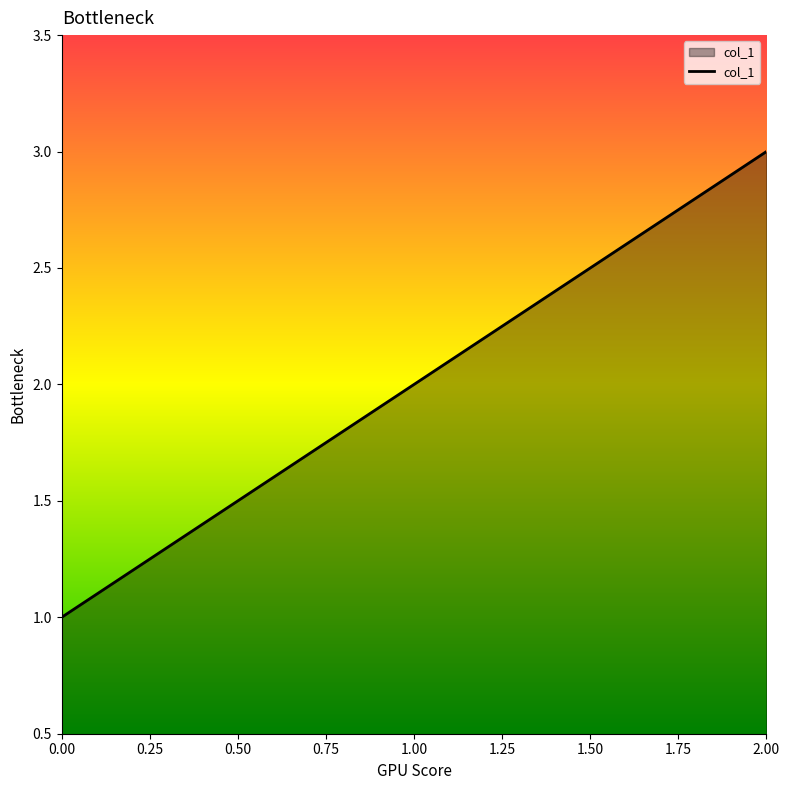

What position from the right is 0.00?

3